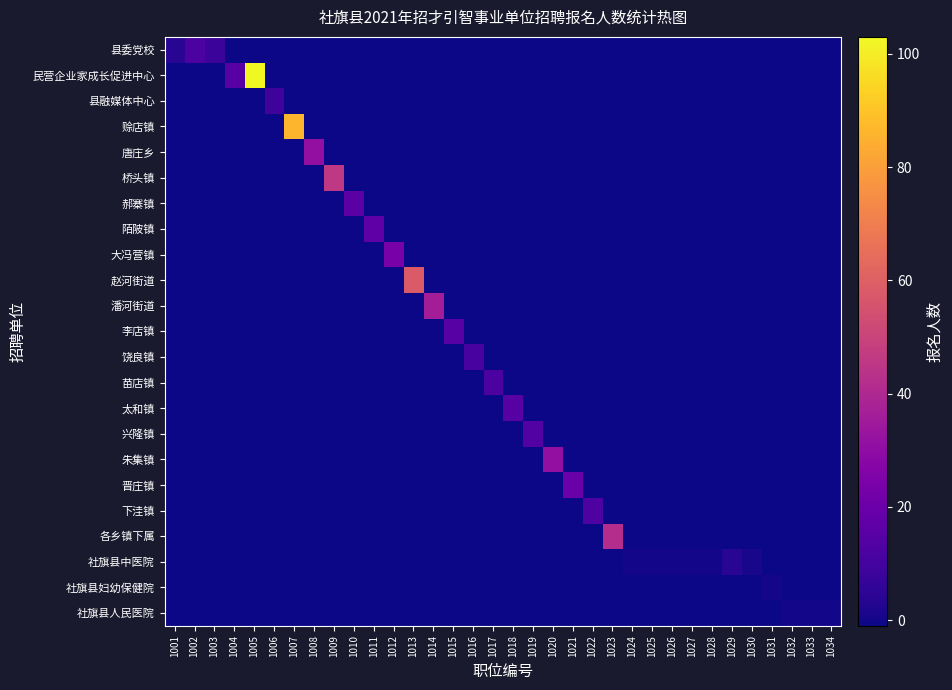

At which category is the sum across all series the highest?

1005